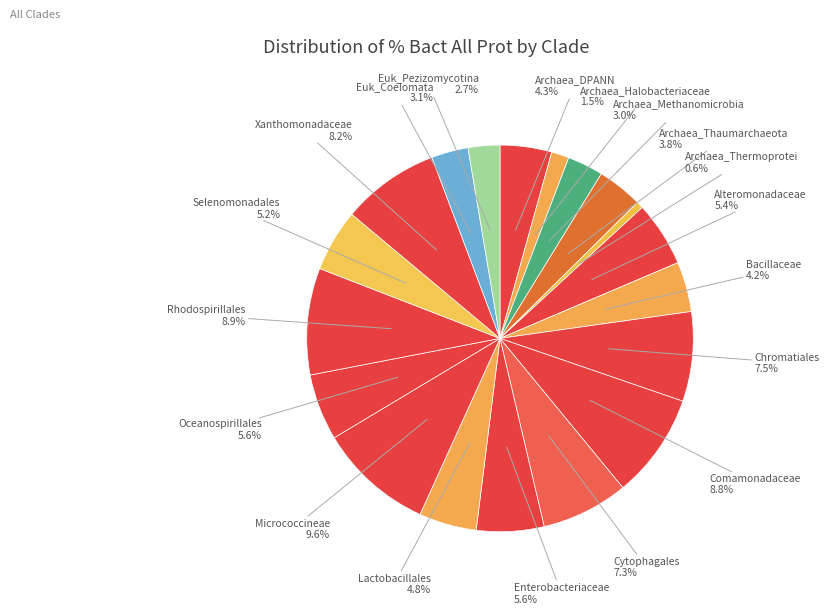

To the nearest percent, what is the difference between the Euk_Coelomata and Xanthomonadaceae slice percentages?

5%